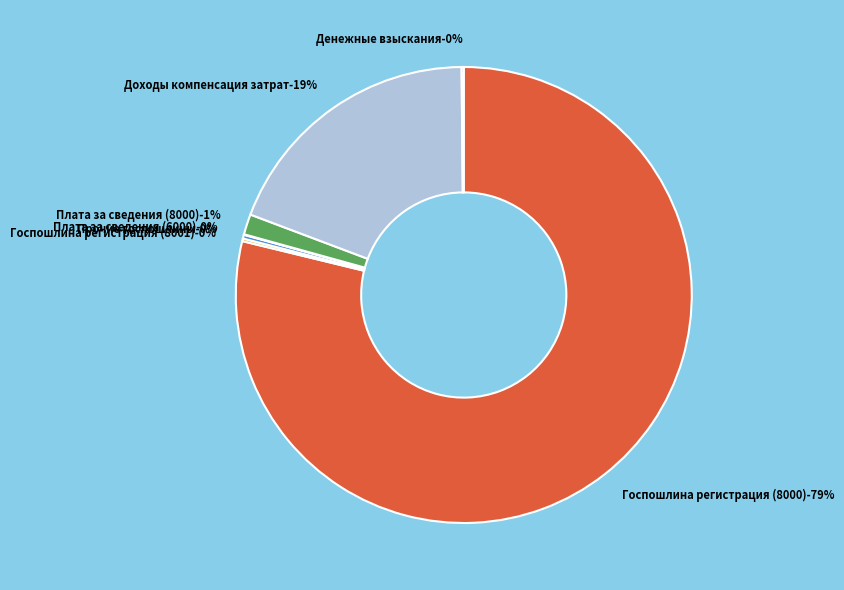

True or false: Плата за сведения (8000) accounts for 10% of the total.

False